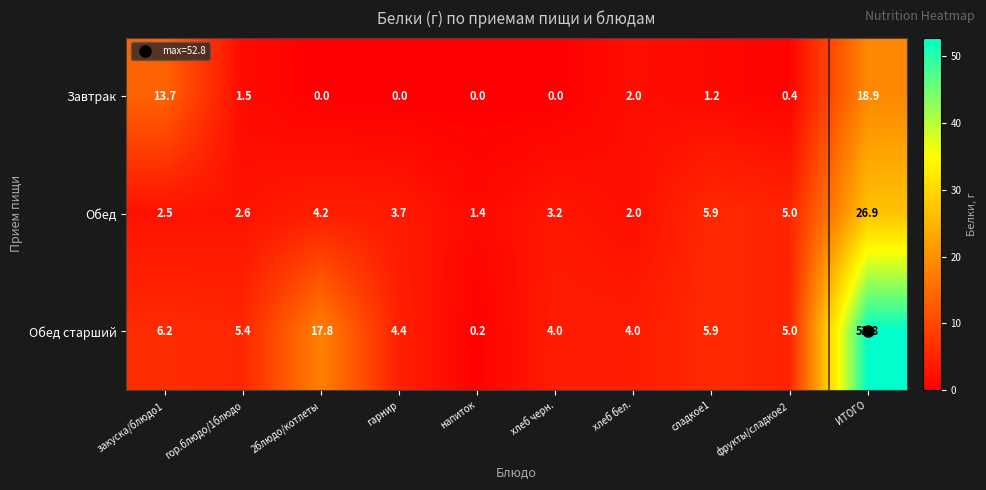

At how many categories does at least one series exceed 19?

1